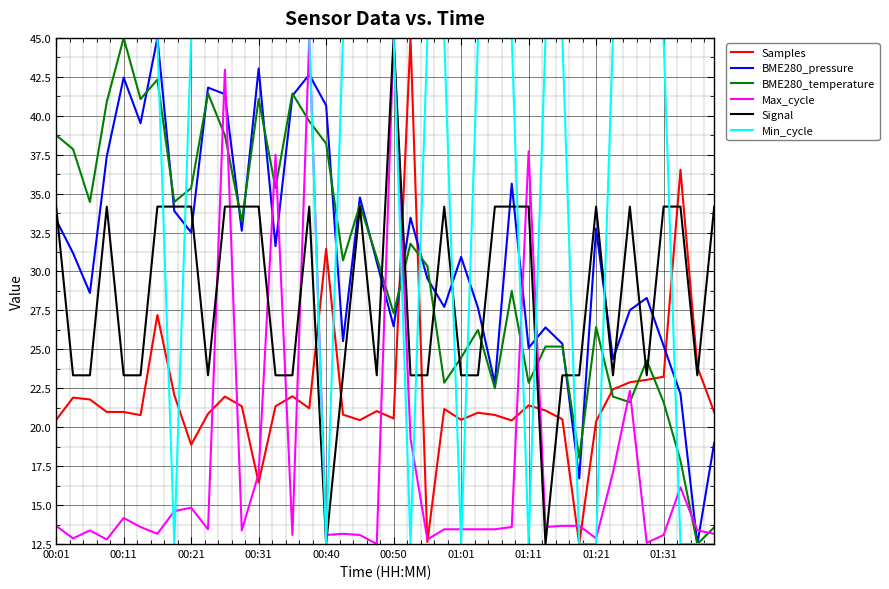

What is the lowest value of the Signal series?

12.5